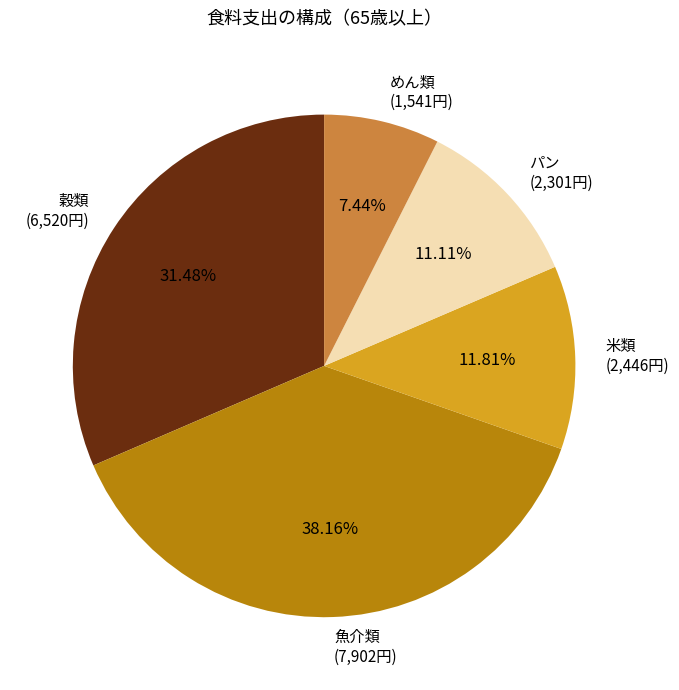

Between 米類 (2,446円) and めん類 (1,541円), which is larger?

米類 (2,446円)